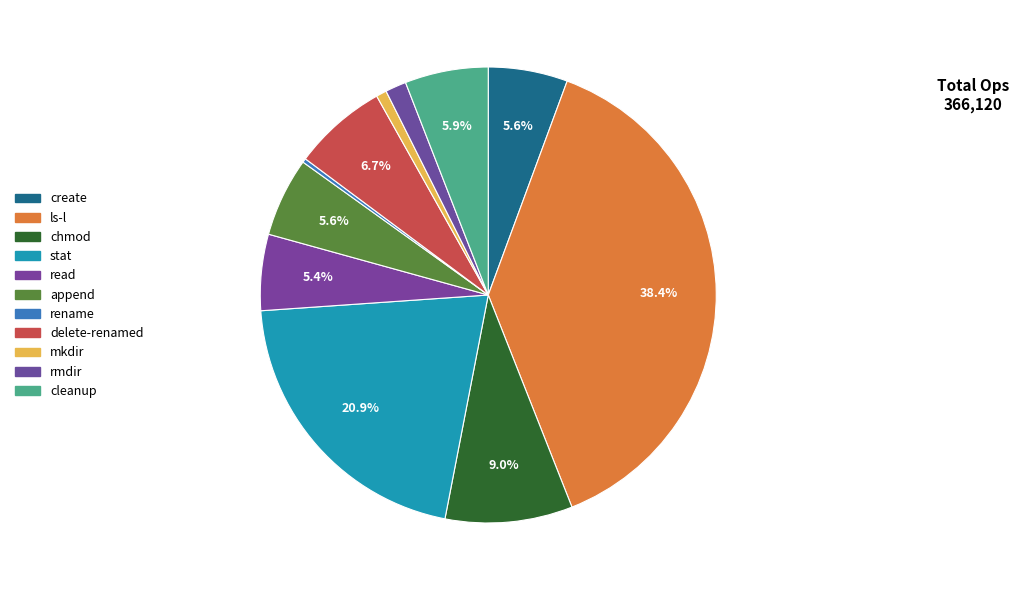

Does stat represent more than half of the total?

No